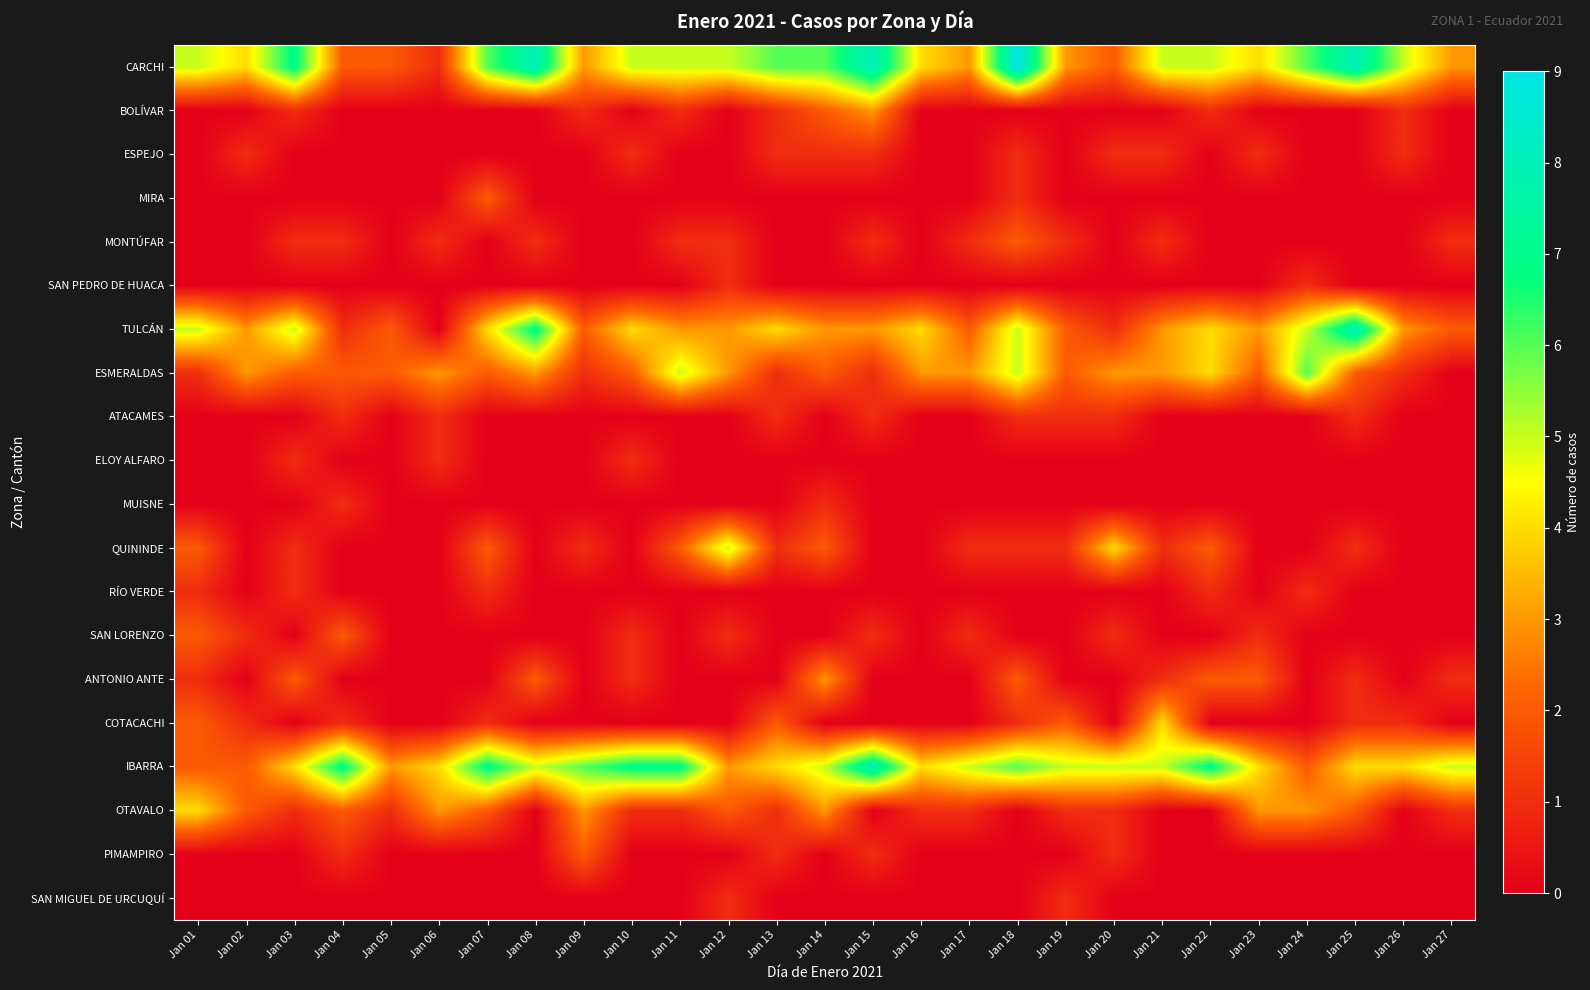

At how many categories does at least one series exceed 0?

27